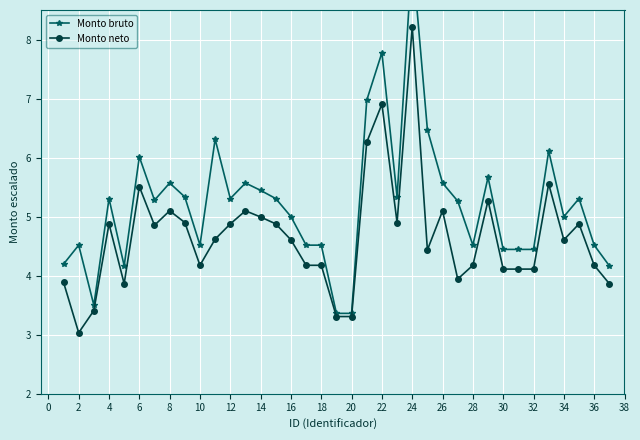

What is the maximum value for Monto neto?

8.2